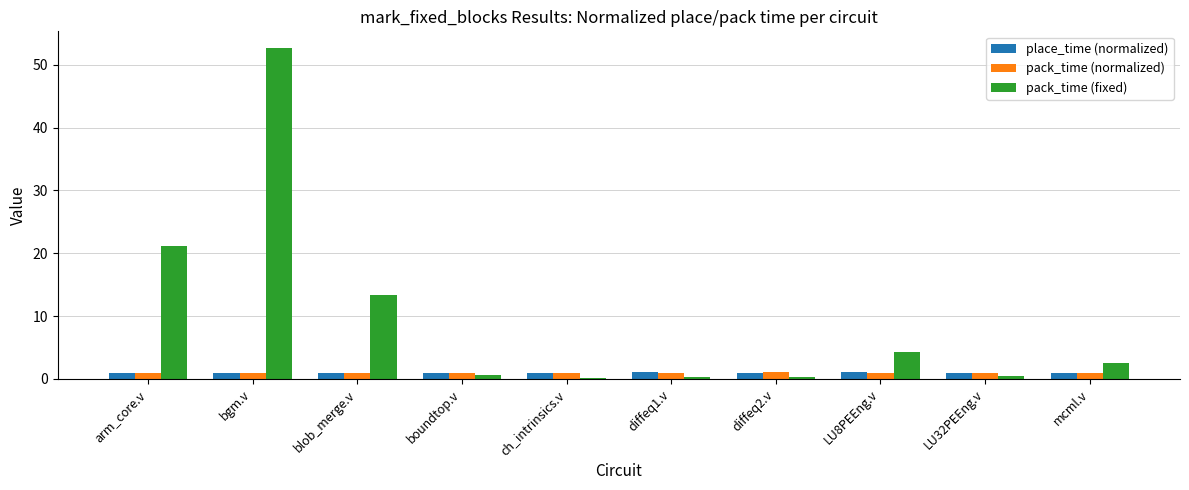

What are all the series names shown in the legend?

place_time (normalized), pack_time (normalized), pack_time (fixed)